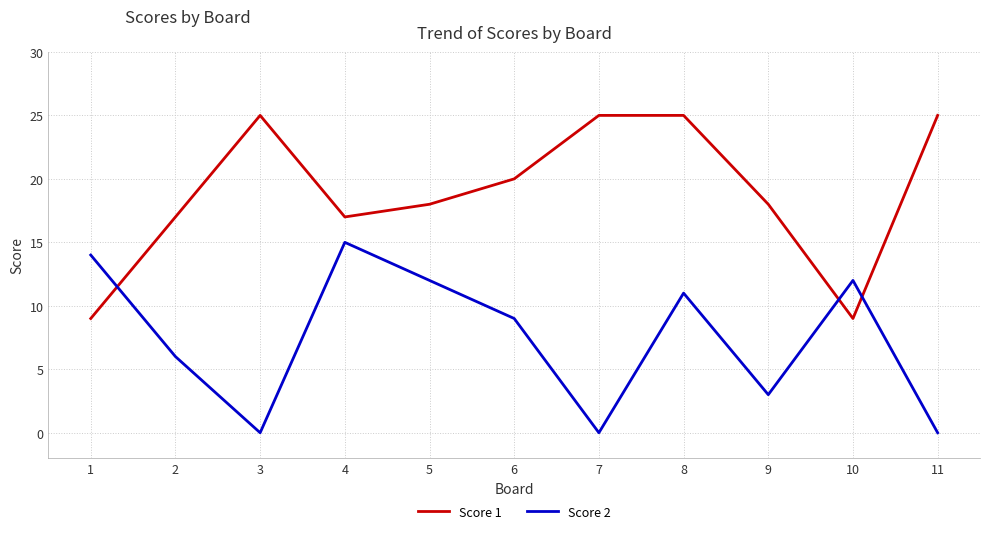

Which series has the widest spread of values?

Score 1